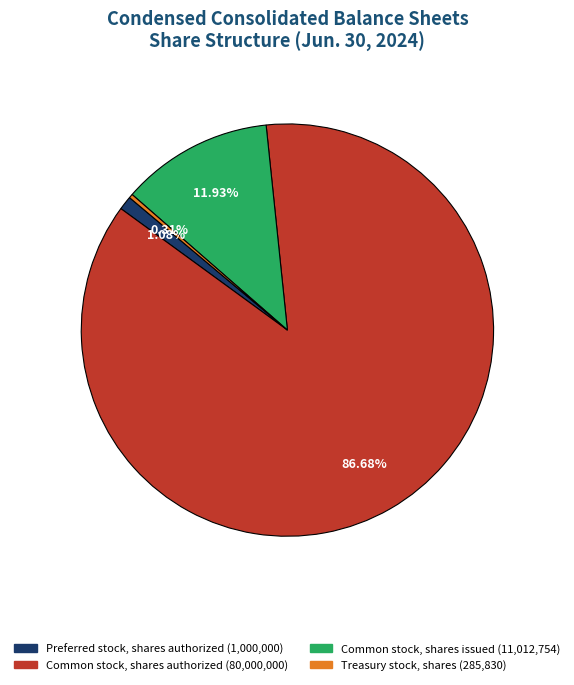

Which slice is the smallest?

Treasury stock, shares